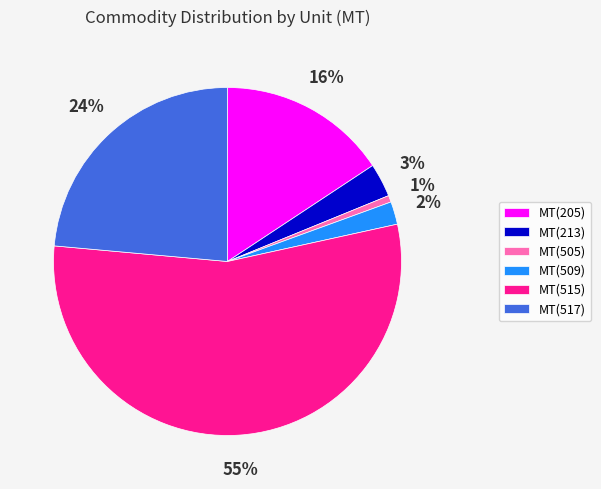

Is there a majority slice in this chart?

Yes